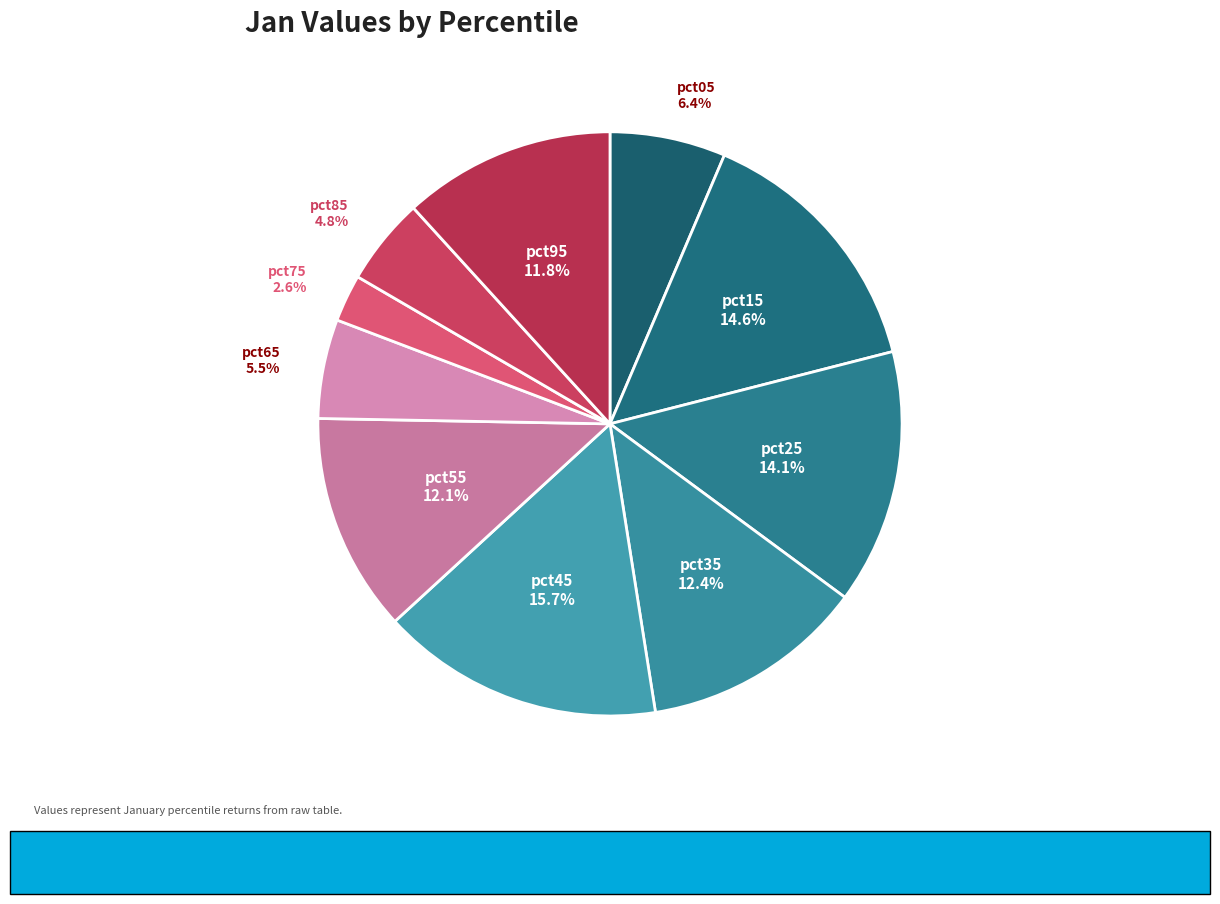

Is it true that pct95 is 22% of the pie?

False